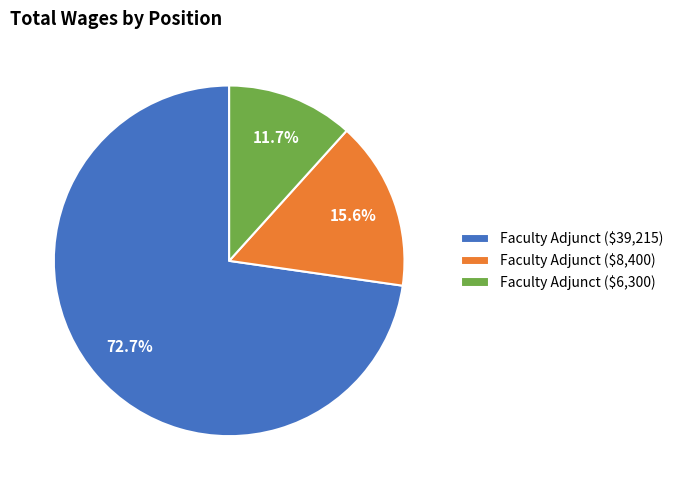

What percentage is NOT represented by Faculty Adjunct ($8,400)?

84.4%